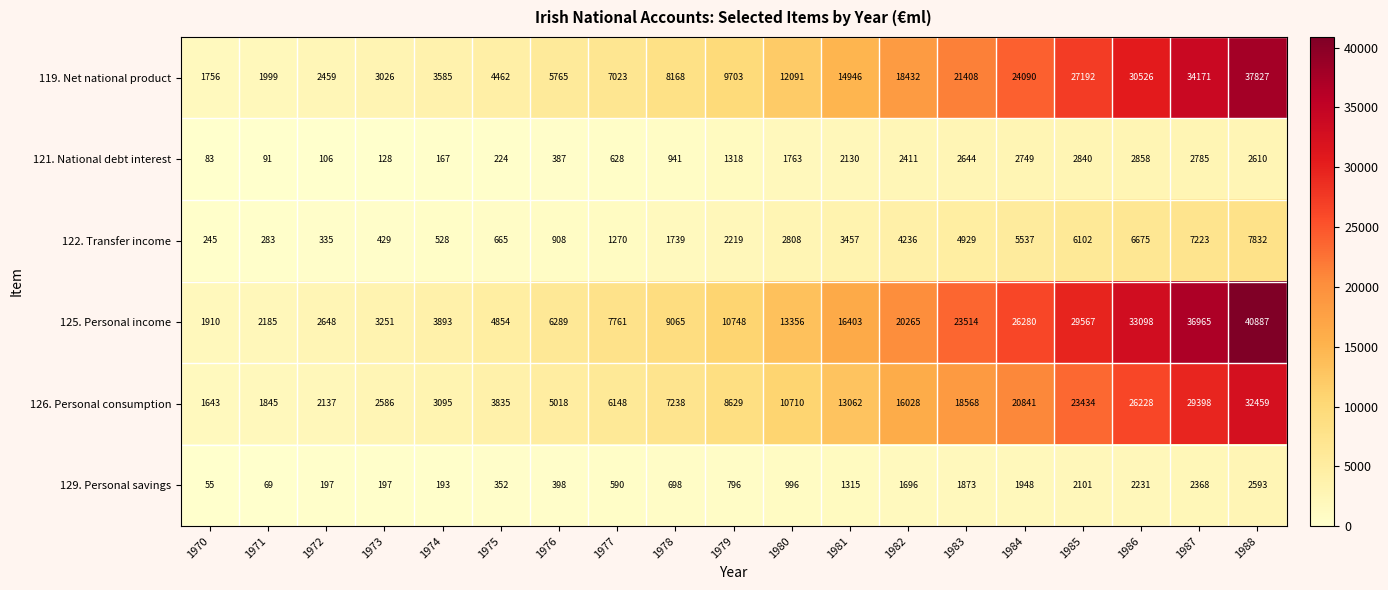

What is the sum of the 126. Personal consumption values at 1979 and 1970?

10272